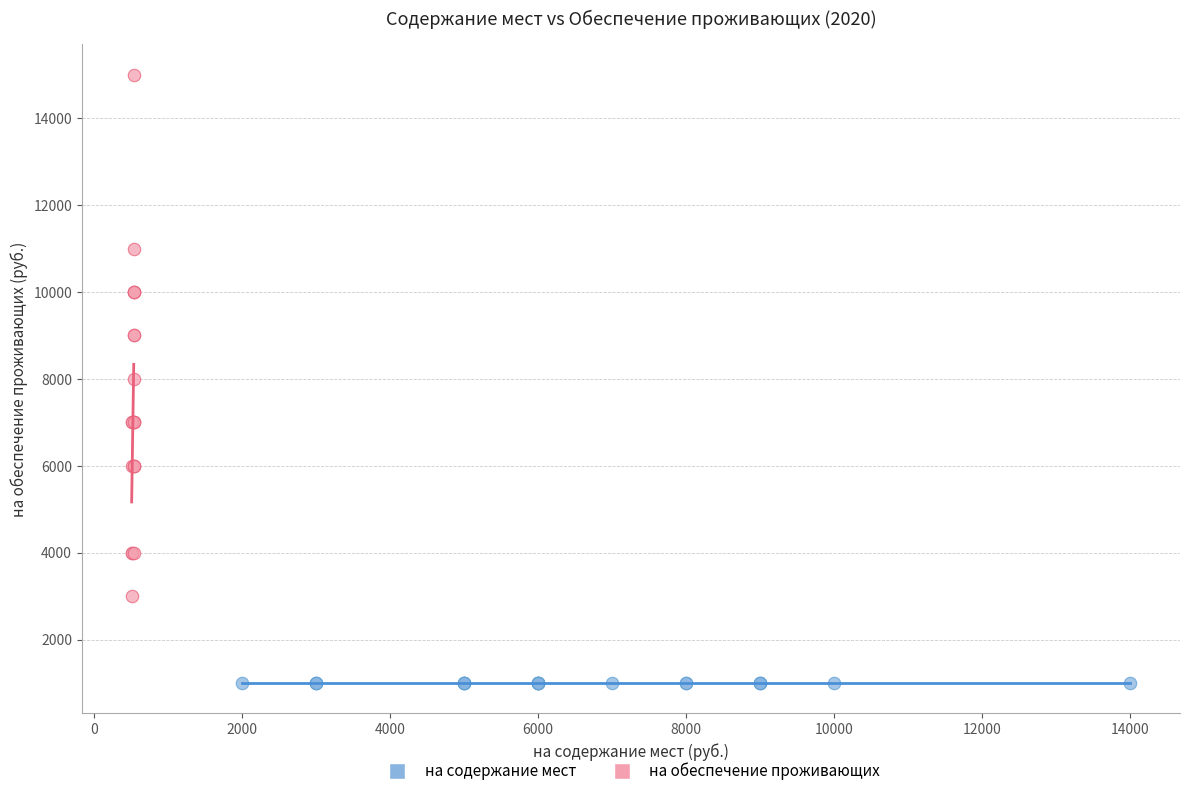

Which series contains the highest Y value?

на обеспечение проживающих